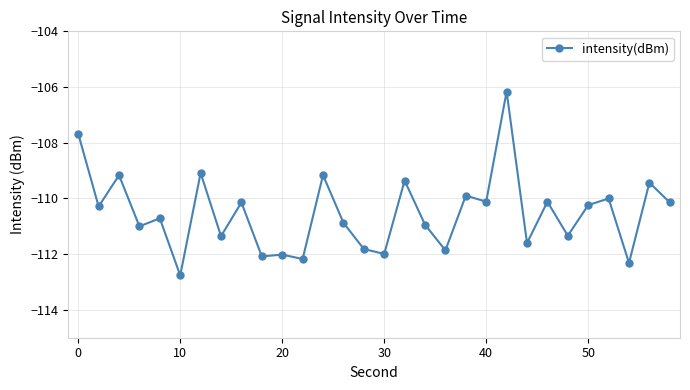

What is the minimum value shown in the chart?

-112.8